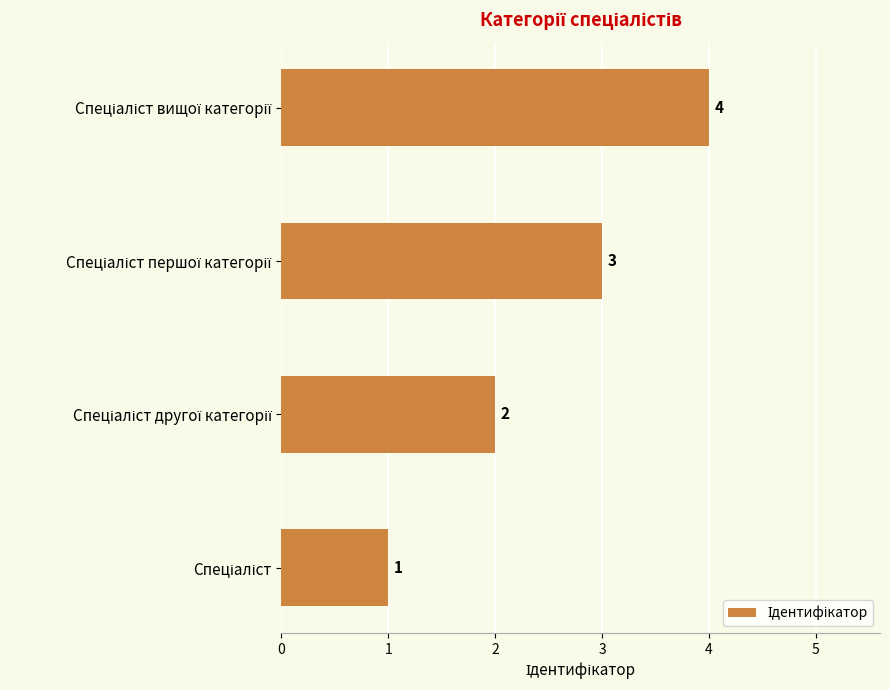

What is the greatest value displayed?

4